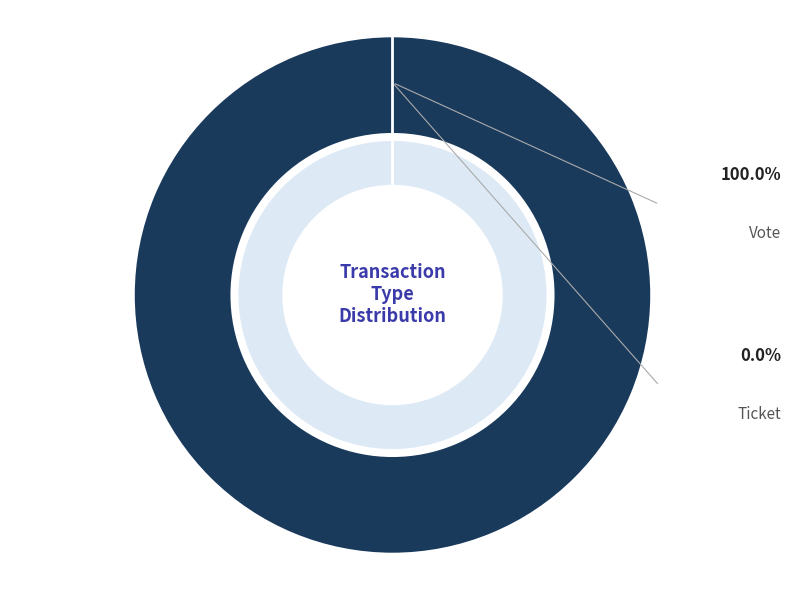

Which category has the biggest portion of the pie?

Vote